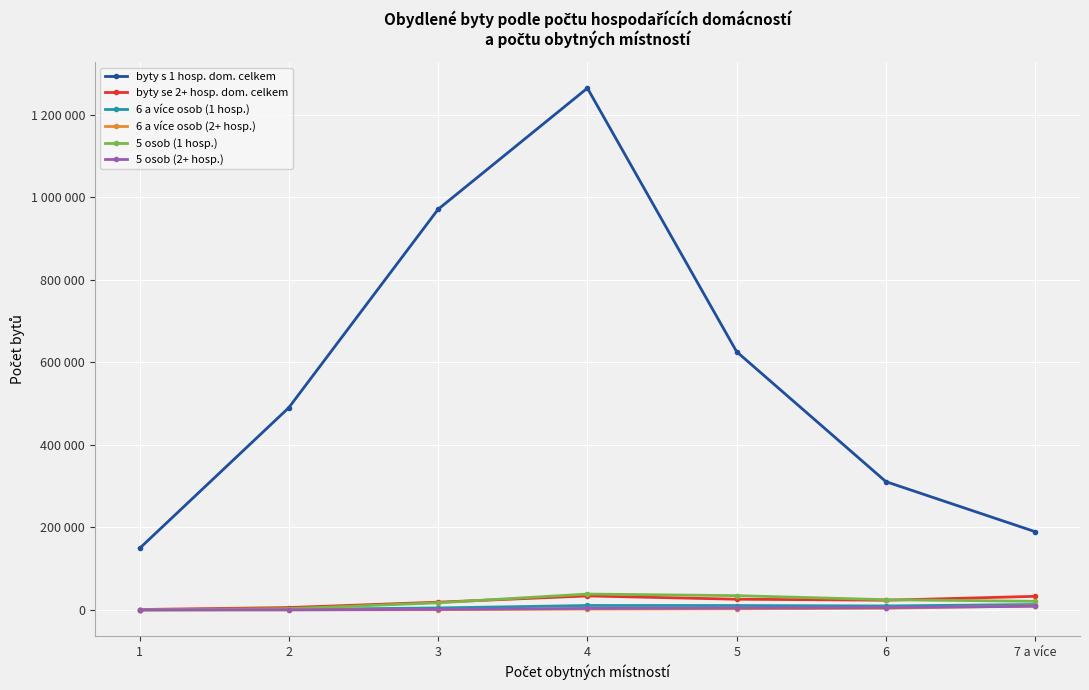

Reading right to left, transcribe all the data shown in this chart.

byty s 1 hosp. dom. celkem: 189580	310949	625978	1265156	971391	490446	149113
byty se 2+ hosp. dom. celkem: 32904	23473	25895	33896	18702	5695	941
6 a více osob (1 hosp.): 13092	9589	10656	10741	4743	1119	121
6 a více osob (2+ hosp.): 9908	3957	2656	1964	617	119	14
5 osob (1 hosp.): 20821	24751	34572	38414	17202	3075	261
5 osob (2+ hosp.): 8799	5517	4538	3618	1336	212	25